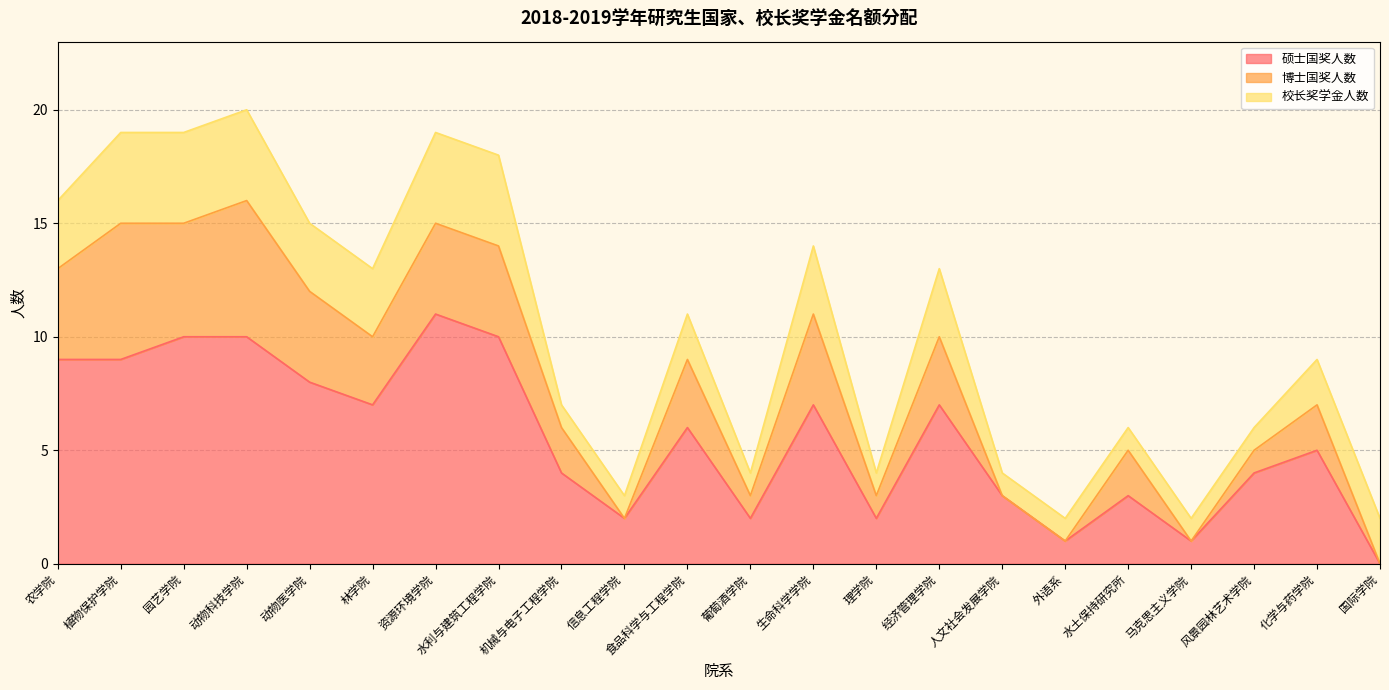

At which label does 硕士国奖人数 first exceed 6?

农学院